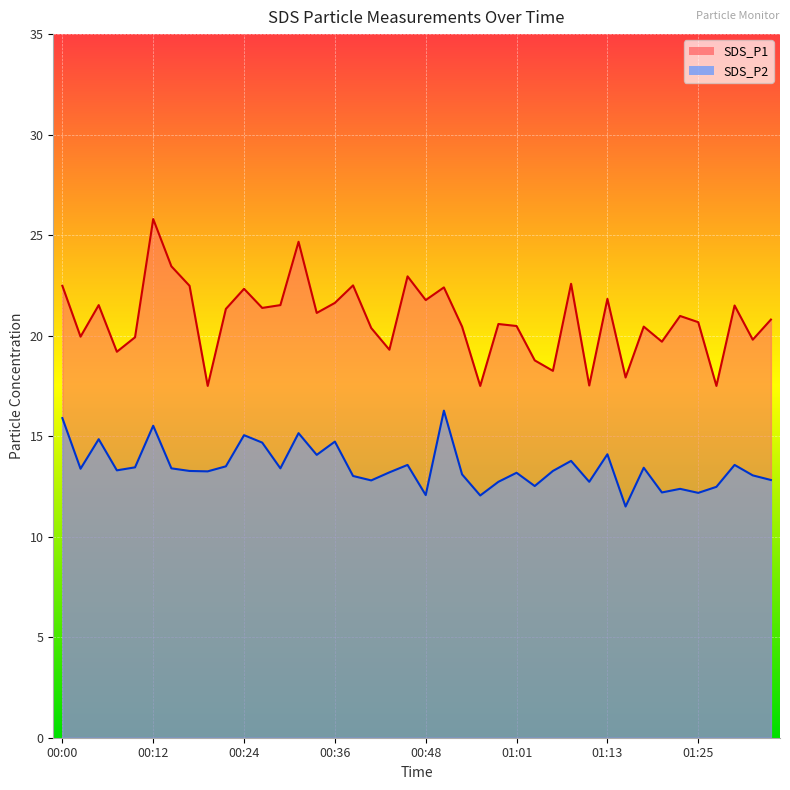

Reading right to left, what are all the values shown in this chart?

SDS_P1: 01:34=20.8	01:32=19.8	01:30=21.5	01:27=17.5	01:25=20.7	01:22=21.0	01:20=19.7	01:18=20.4	01:15=17.9	01:13=21.8	01:10=17.5	01:08=22.6	01:05=18.2	01:03=18.8	01:01=20.5	00:58=20.6	00:56=17.5	00:53=20.4	00:51=22.4	00:48=21.8	00:46=22.9	00:44=19.3	00:41=20.4	00:39=22.5	00:36=21.6	00:34=21.1	00:31=24.7	00:29=21.5	00:27=21.4	00:24=22.3	00:22=21.3	00:19=17.5	00:17=22.5	00:14=23.4	00:12=25.8	00:10=19.9	00:07=19.2	00:05=21.5	00:02=19.9	00:00=22.5
SDS_P2: 01:34=12.8	01:32=13.1	01:30=13.6	01:27=12.5	01:25=12.2	01:22=12.4	01:20=12.2	01:18=13.4	01:15=11.5	01:13=14.1	01:10=12.7	01:08=13.8	01:05=13.3	01:03=12.5	01:01=13.2	00:58=12.7	00:56=12.1	00:53=13.1	00:51=16.3	00:48=12.1	00:46=13.6	00:44=13.2	00:41=12.8	00:39=13.0	00:36=14.7	00:34=14.1	00:31=15.2	00:29=13.4	00:27=14.7	00:24=15.1	00:22=13.5	00:19=13.2	00:17=13.3	00:14=13.4	00:12=15.5	00:10=13.4	00:07=13.3	00:05=14.8	00:02=13.4	00:00=15.9